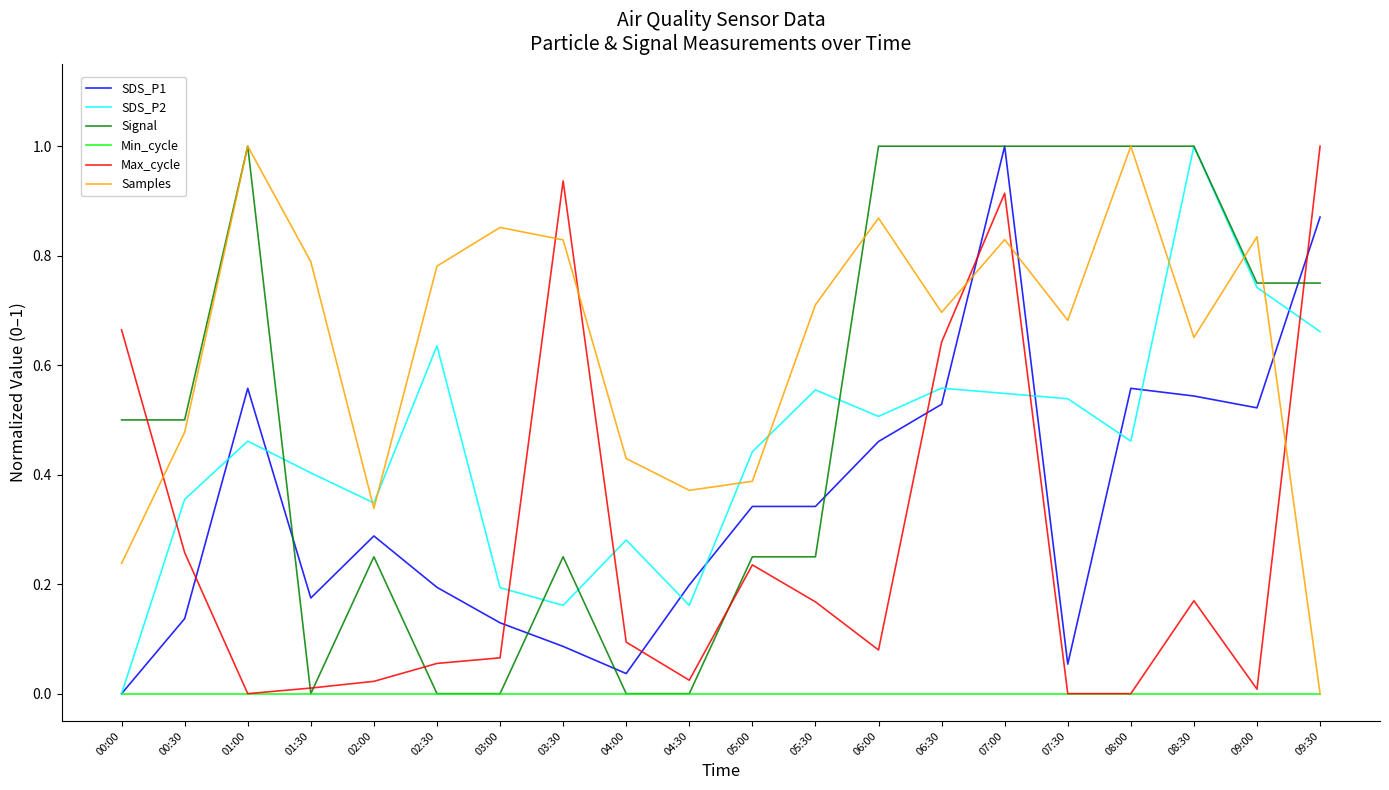

True or false: Samples has a value of 0.4 at 05:00.

True